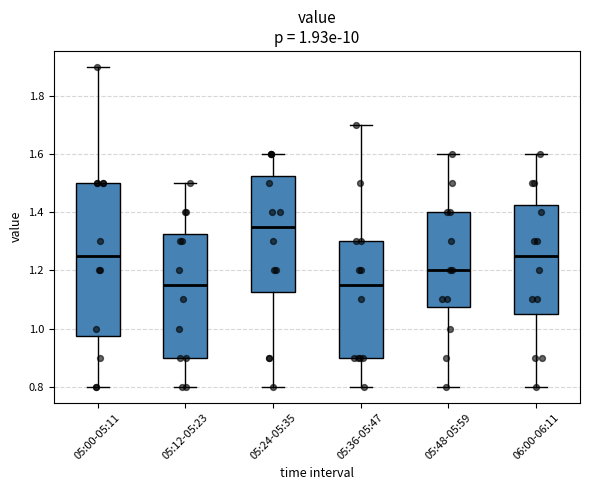

Which box is the tallest, from its lower edge to its upper edge?

05:00-05:11